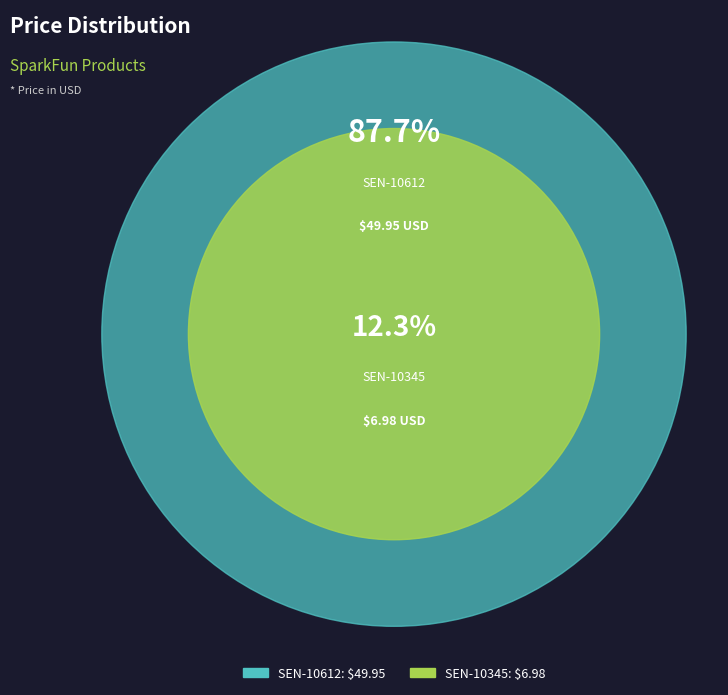

What is the change in value from SEN-10612 to SEN-10345?

-43.0